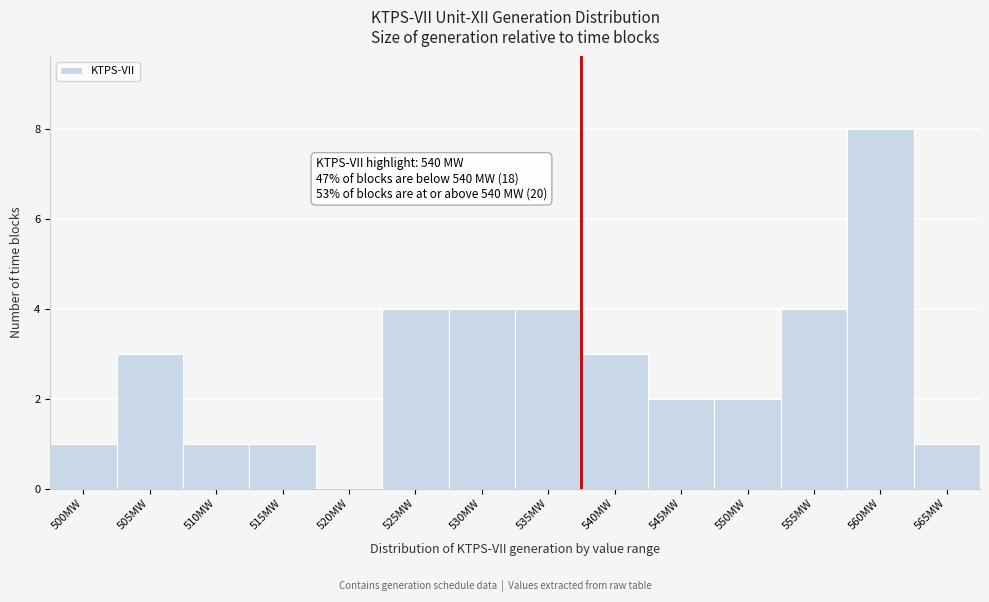

Reading left to right, transcribe all the data shown in this chart.

500MW=1	505MW=3	510MW=1	515MW=1	520MW=0	525MW=4	530MW=4	535MW=4	540MW=3	545MW=2	550MW=2	555MW=4	560MW=8	565MW=1